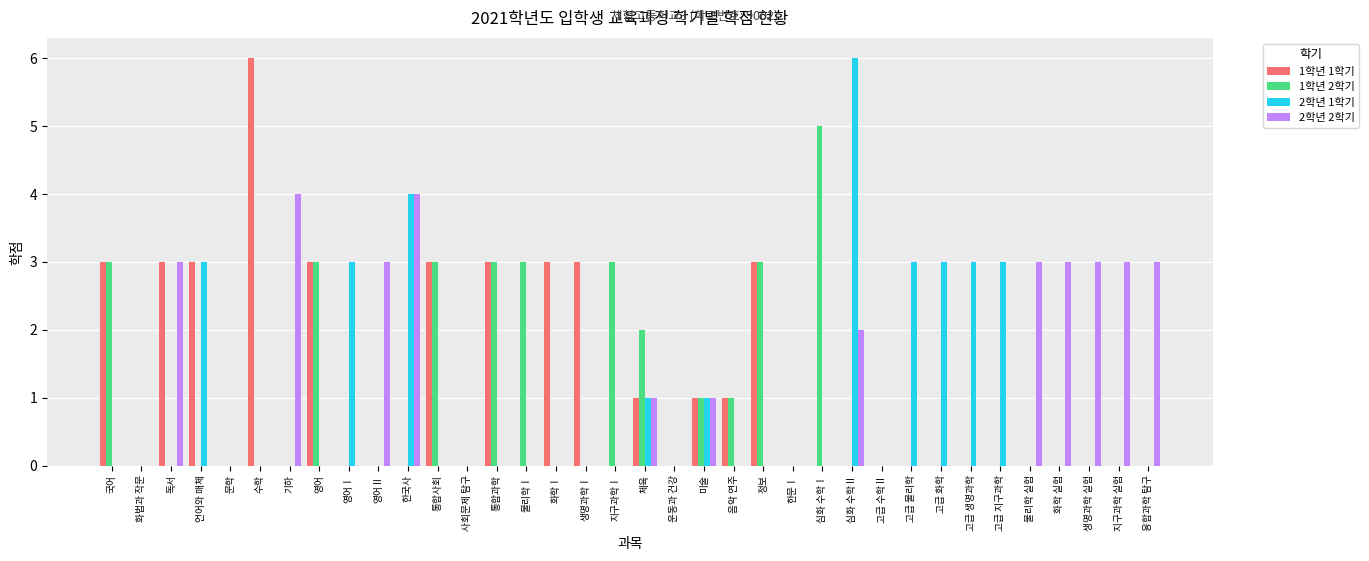

How many 1학년 2학기 values are between 0 and 2?

28